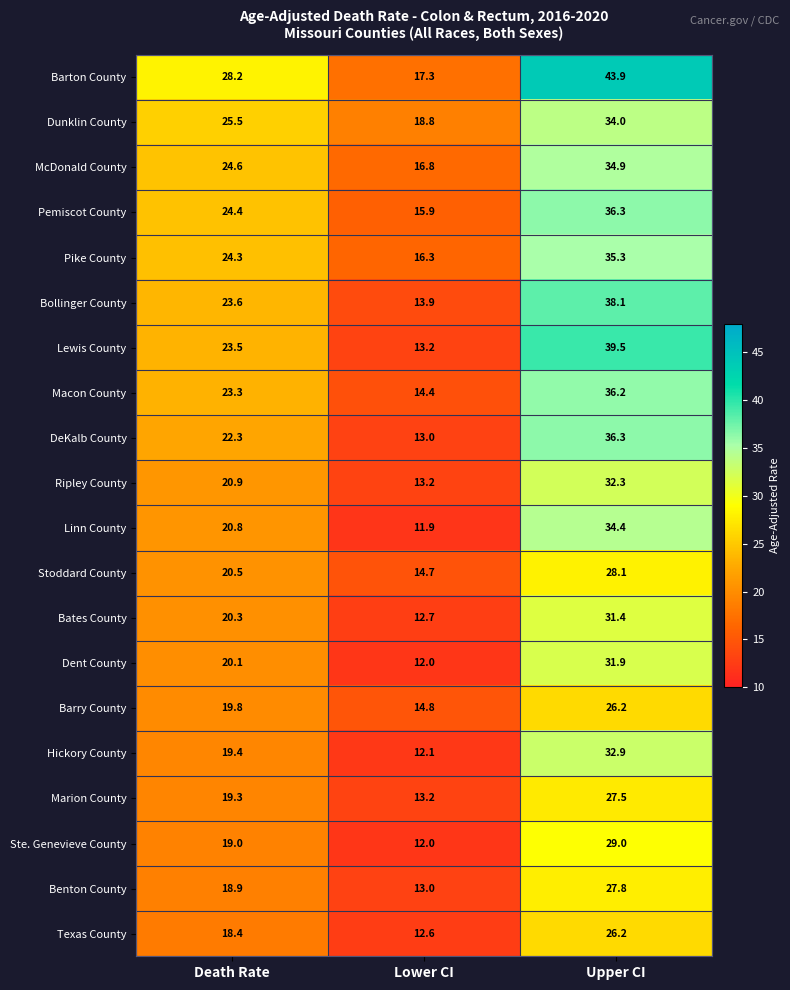

Which series has the widest spread of values?

Barton County